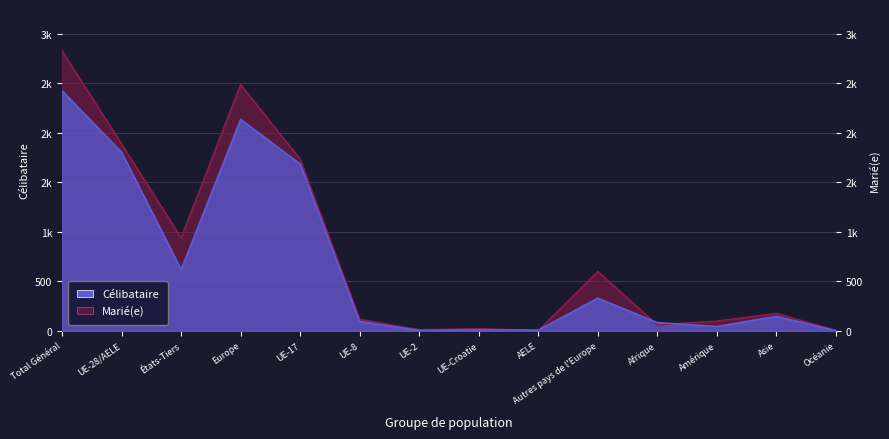

What position from the right is Afrique?

4